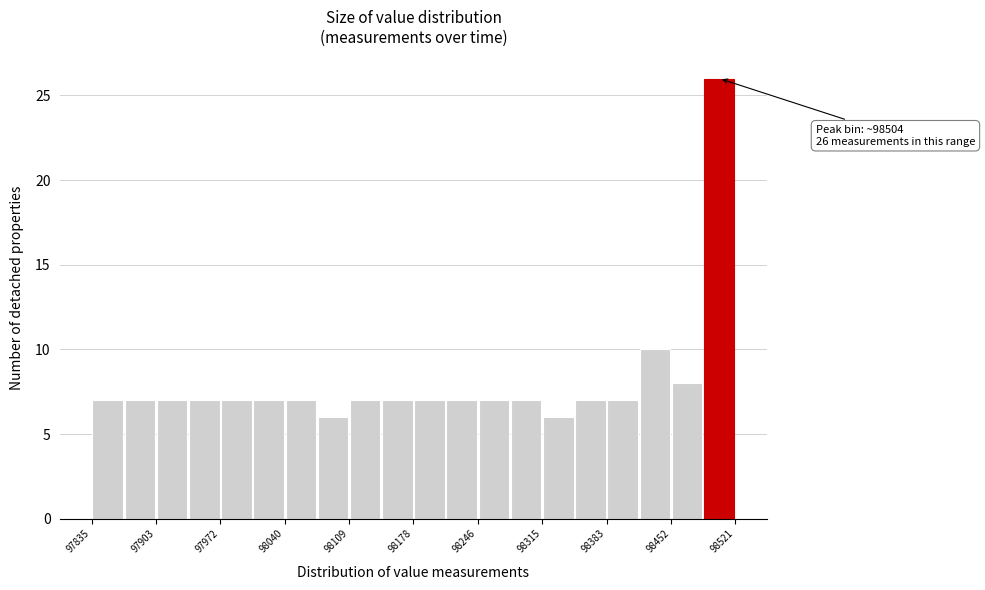

Around what value on the x-axis is the tallest bar? Give the approximate position of its centre, as read against the axis.

98500